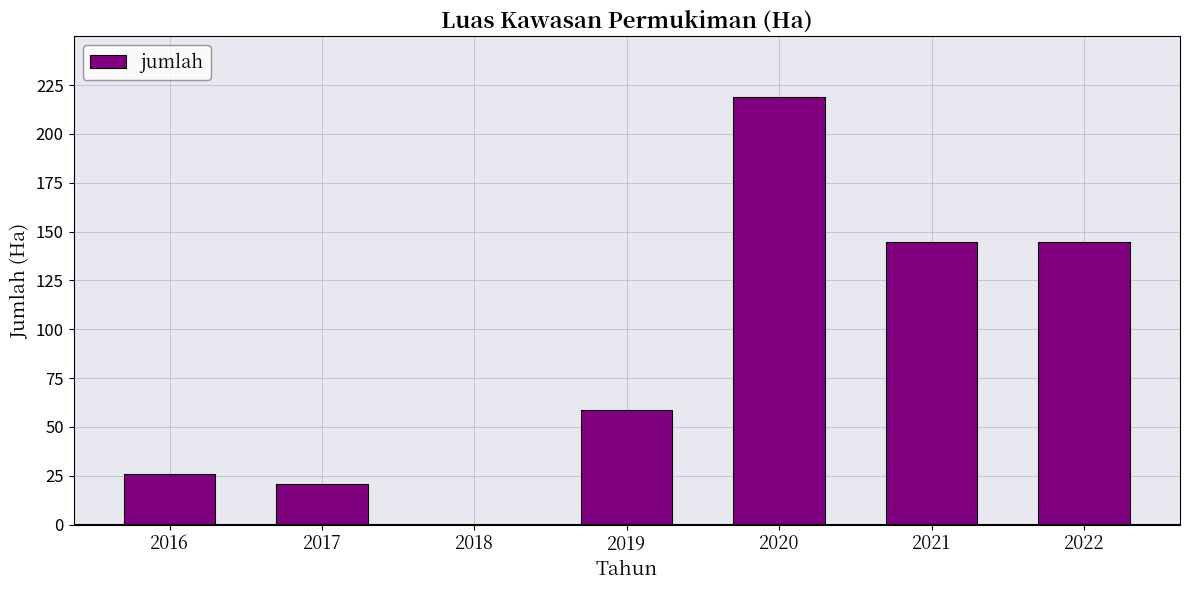

What is the change in value from 2016 to 2022?

+118.9